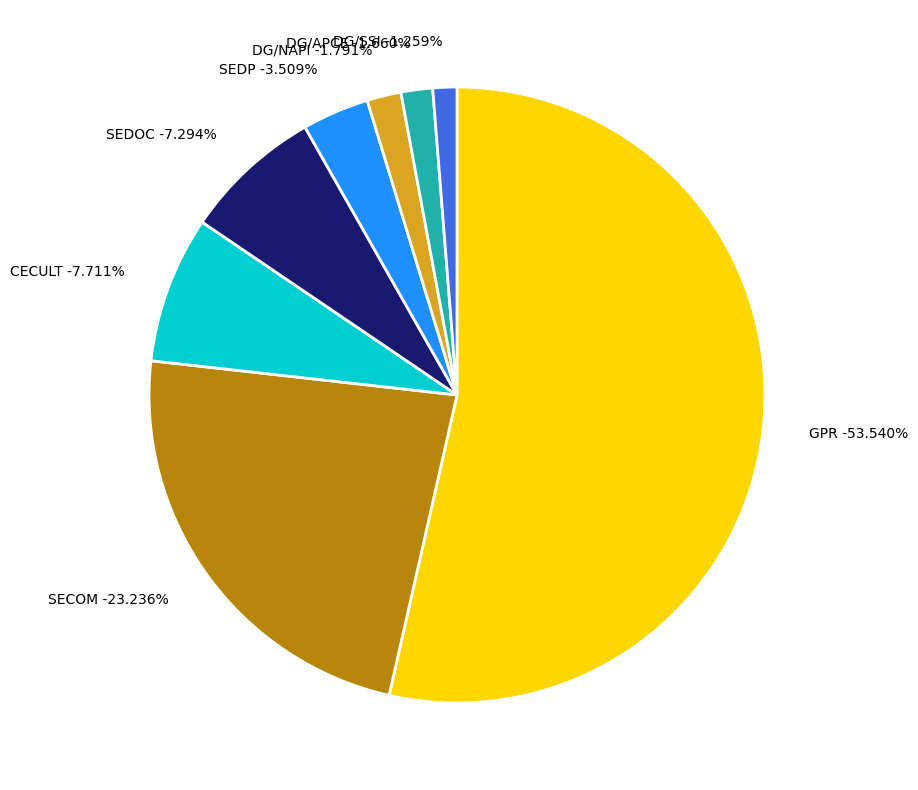

Which category has the biggest portion of the pie?

GPR